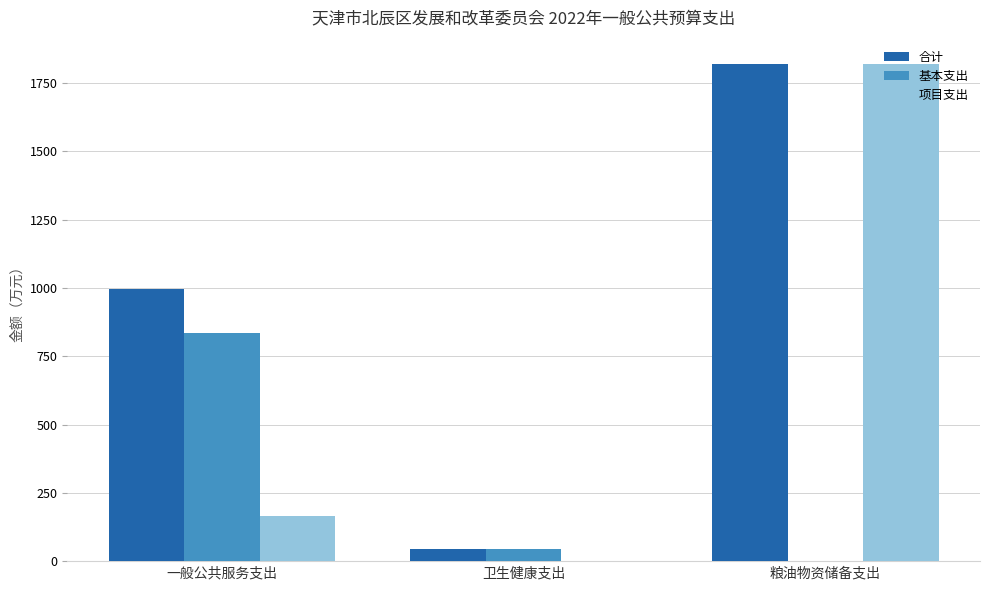

Reading left to right, what are all the values shown in this chart?

合计: 一般公共服务支出=998.0	卫生健康支出=43.2	粮油物资储备支出=1818.3
基本支出: 一般公共服务支出=833.7	卫生健康支出=43.2	粮油物资储备支出=0.0
项目支出: 一般公共服务支出=164.3	卫生健康支出=0.0	粮油物资储备支出=1818.3